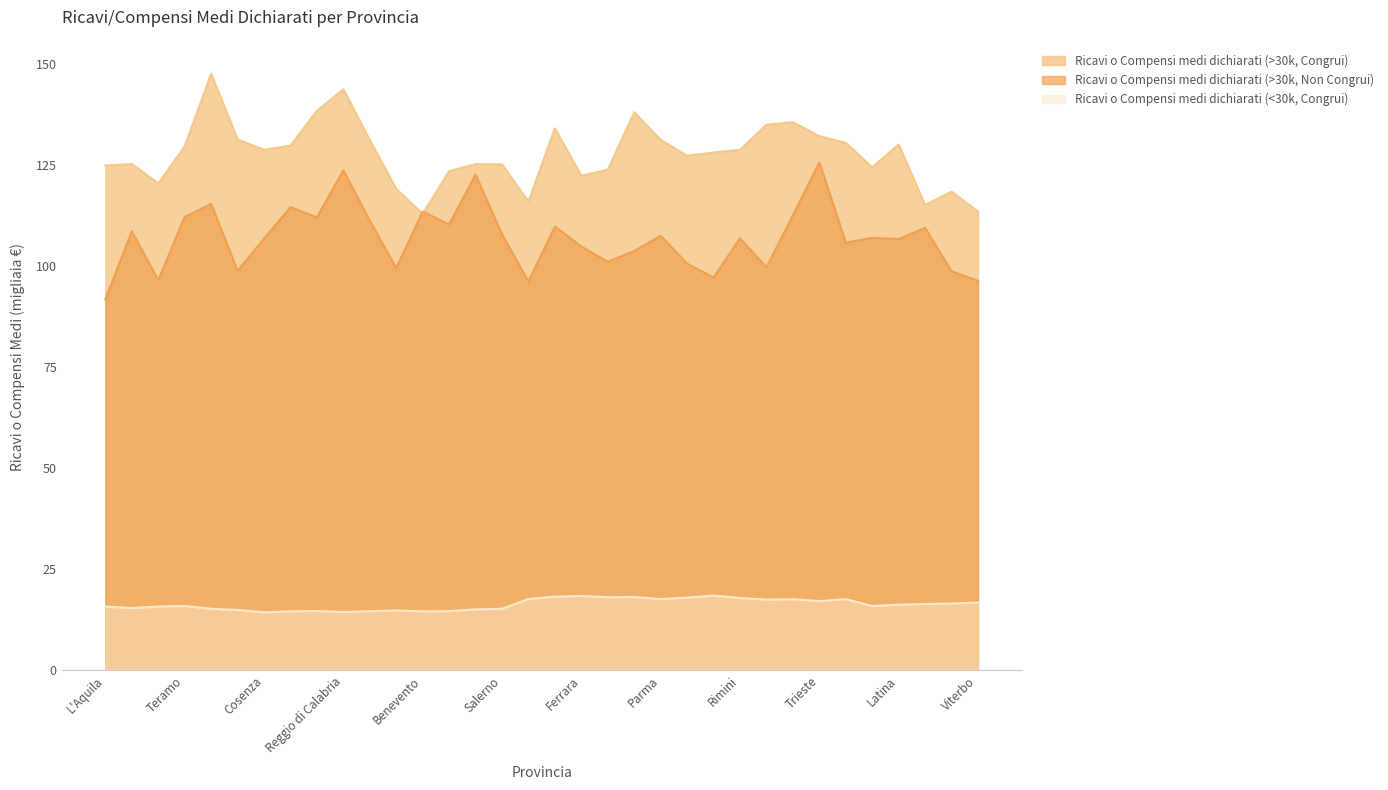

What is the sum of the Ricavi o Compensi medi dichiarati (>30k, Congrui) values at Pescara and Parma?

251.5